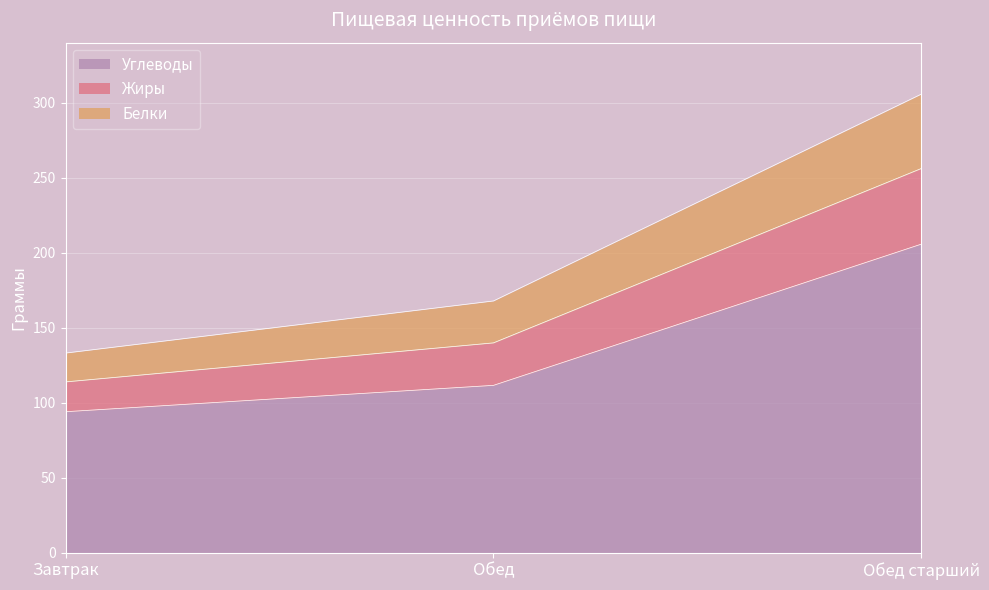

Which label corresponds to the largest value in the chart?

Обед старший